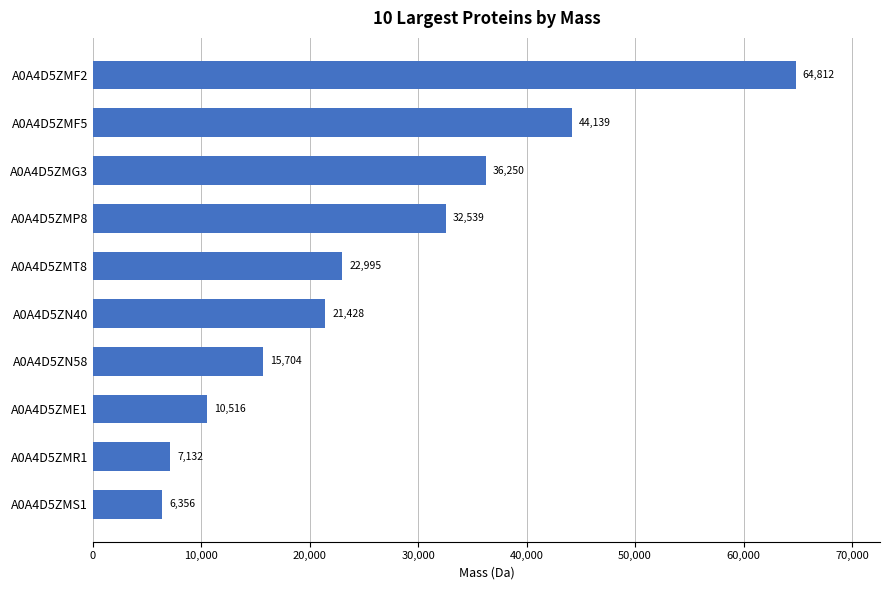

How many data points are less than 22995?

5